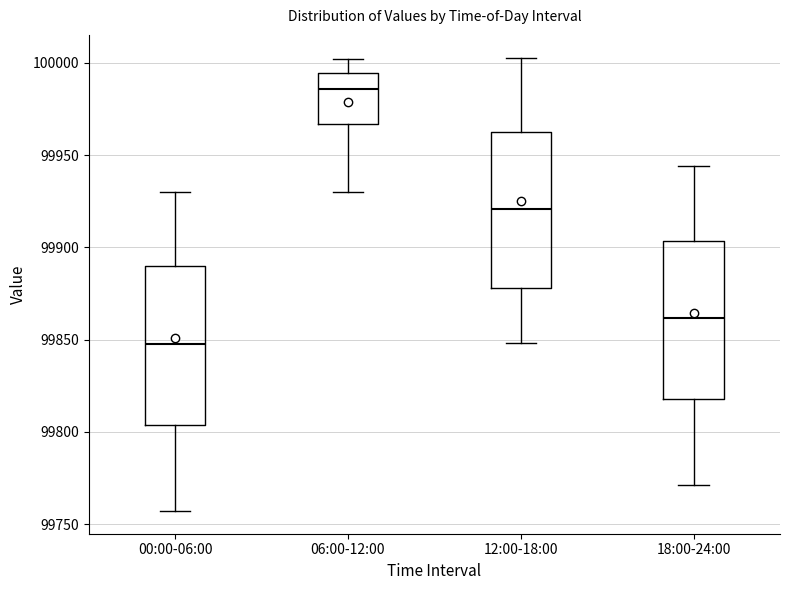

Which box's median line is the highest?

06:00-12:00